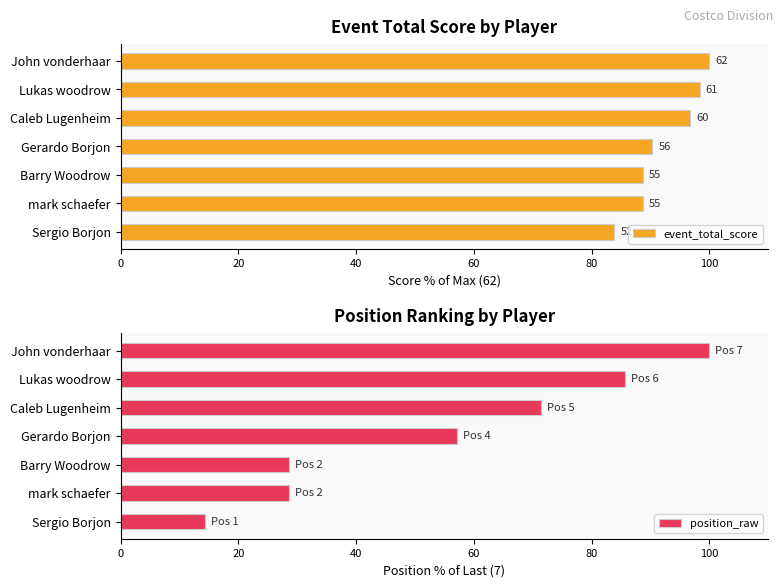

What are all the series names shown in the legend?

event_total_score, position_raw